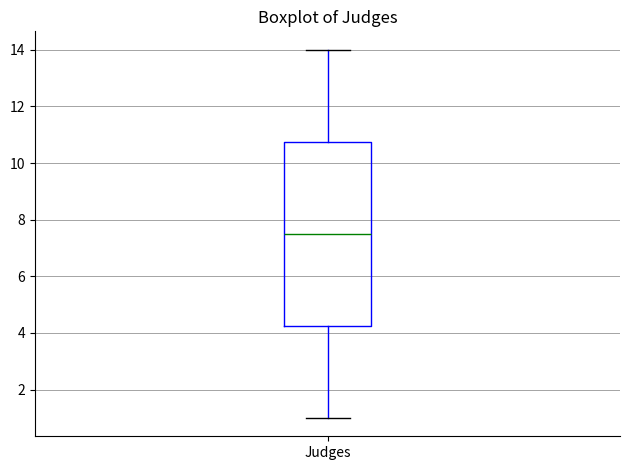

Read this box plot against the y-axis: the position of the median line, the range covered by the box, and the ends of both whiskers. The values are not printed on the chart, so give them approximately, as read against the axis.

median 7.6, box 4.2 to 10.8, whiskers 1.0 to 14.0